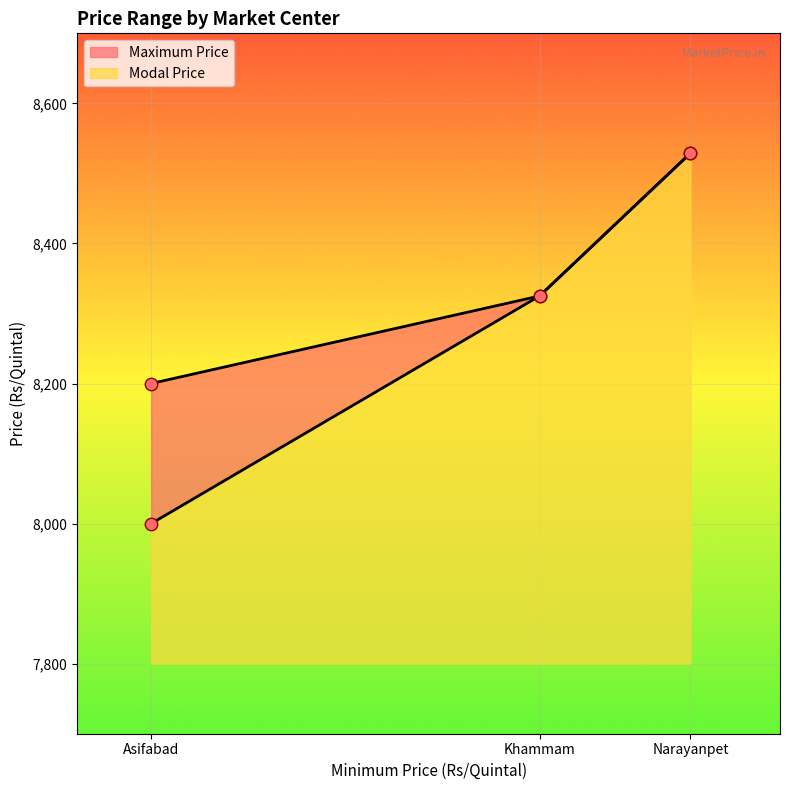

Which series reaches the maximum Y coordinate?

Maximum Price